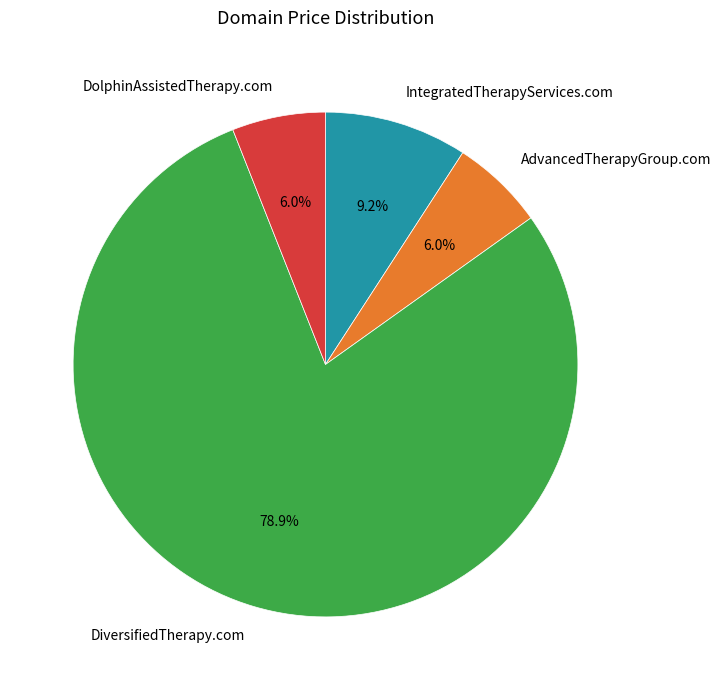

What is the ratio of the value at AdvancedTherapyGroup.com to the value at DiversifiedTherapy.com?

0.1